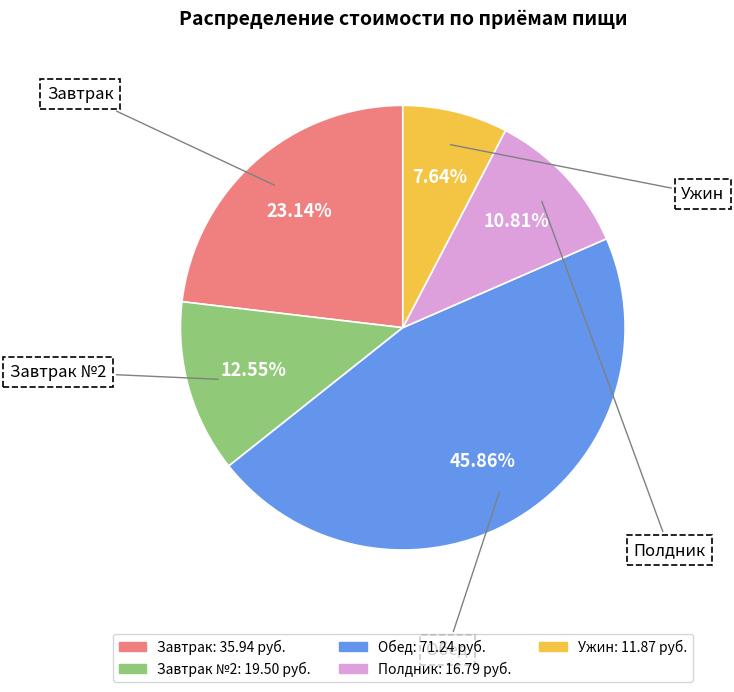

Count the number of slices in the pie.

5